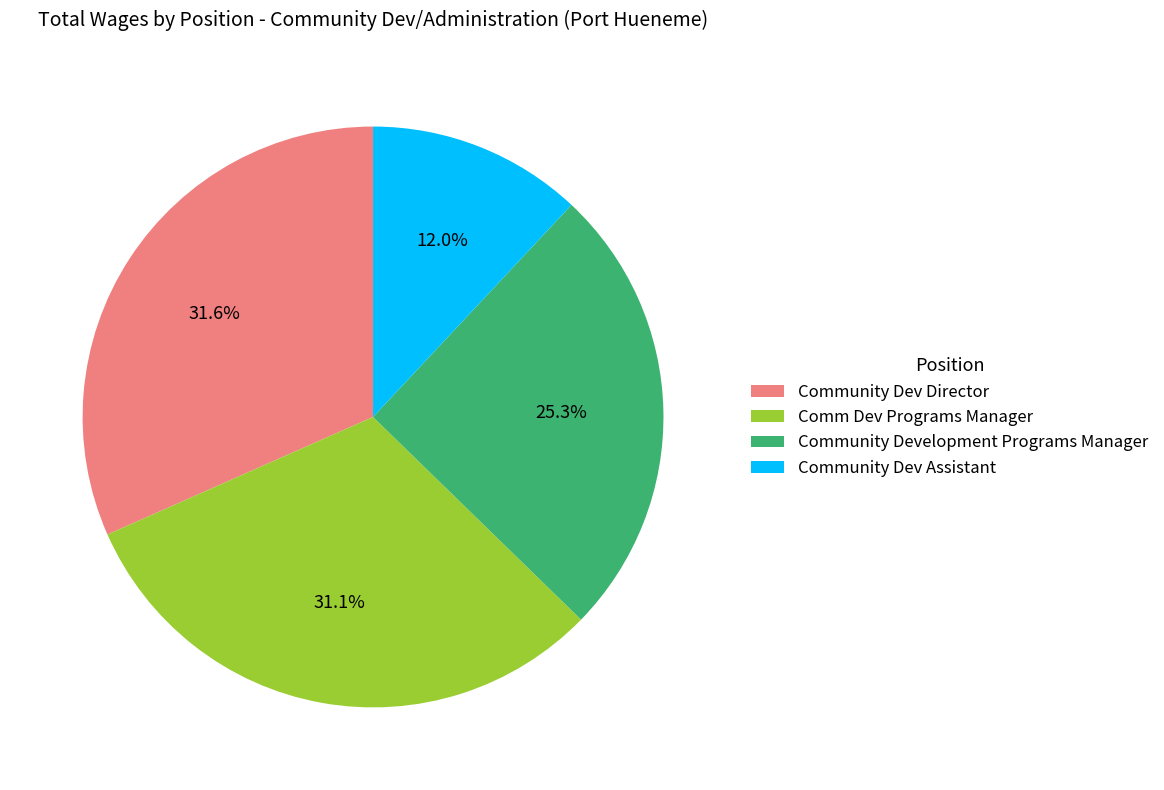

Is it true that Community Dev Assistant is 12% of the pie?

True